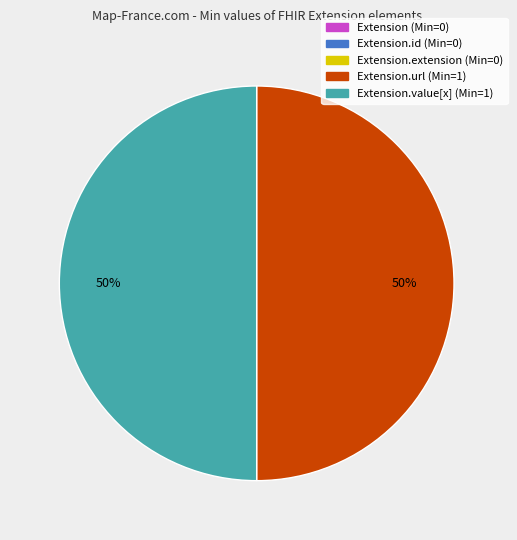

To the nearest percent, what is the average slice percentage?

20%